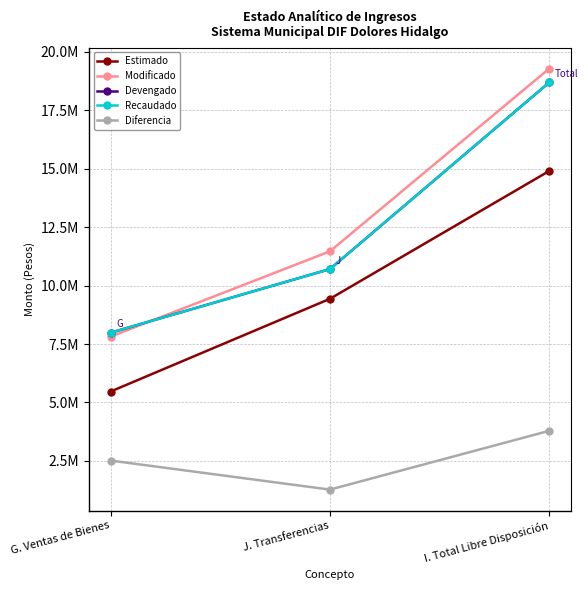

True or false: Modificado has a value of 28350198.6 at I. Total Libre Disposición.

False